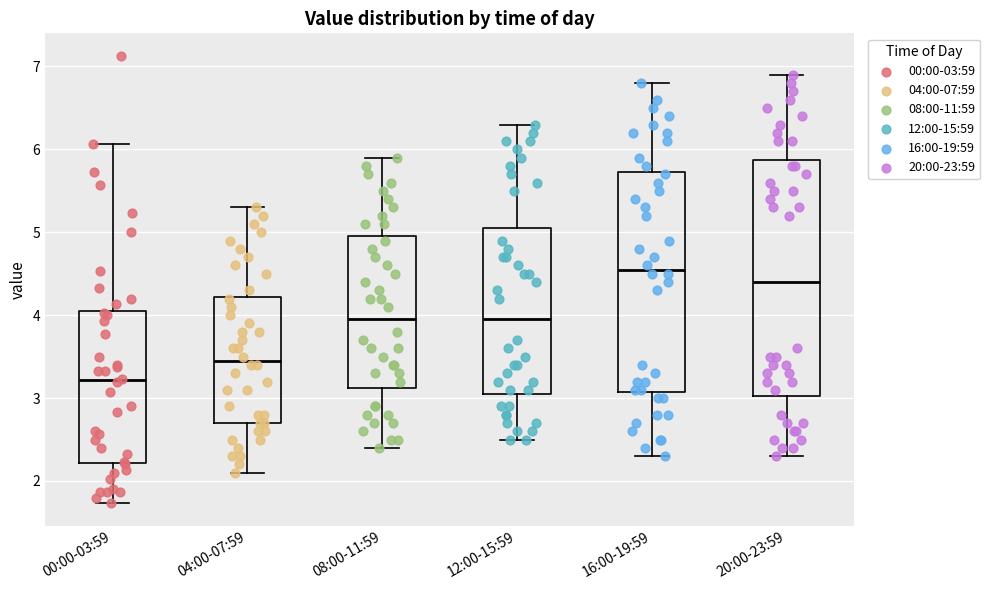

Reading left to right, transcribe this box plot: for each box, give where its median line is, the range the box spans, and where its two whiskers end, as read against the y-axis. The values are not printed on the chart, so give them approximately, as read against the axis.

00:00-03:59: median 3.2, box 2.2 to 4.1, whiskers 1.7 to 6.1
04:00-07:59: median 3.5, box 2.7 to 4.2, whiskers 2.1 to 5.3
08:00-11:59: median 4.0, box 3.1 to 5.0, whiskers 2.4 to 5.9
12:00-15:59: median 4.0, box 3.1 to 5.1, whiskers 2.5 to 6.3
16:00-19:59: median 4.6, box 3.1 to 5.7, whiskers 2.3 to 6.8
20:00-23:59: median 4.4, box 3.0 to 5.9, whiskers 2.3 to 6.9